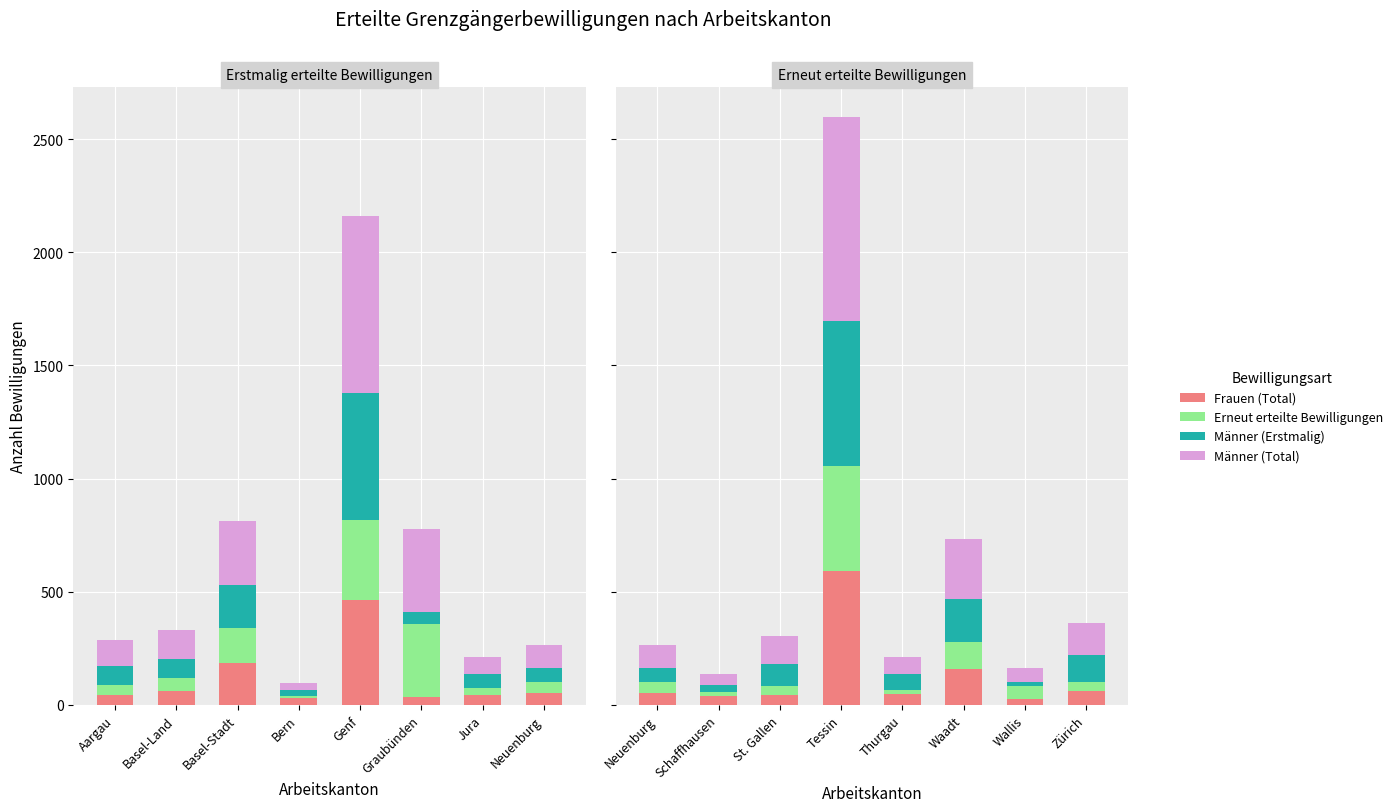

What is the label of the 6th bar from the left?

Waadt